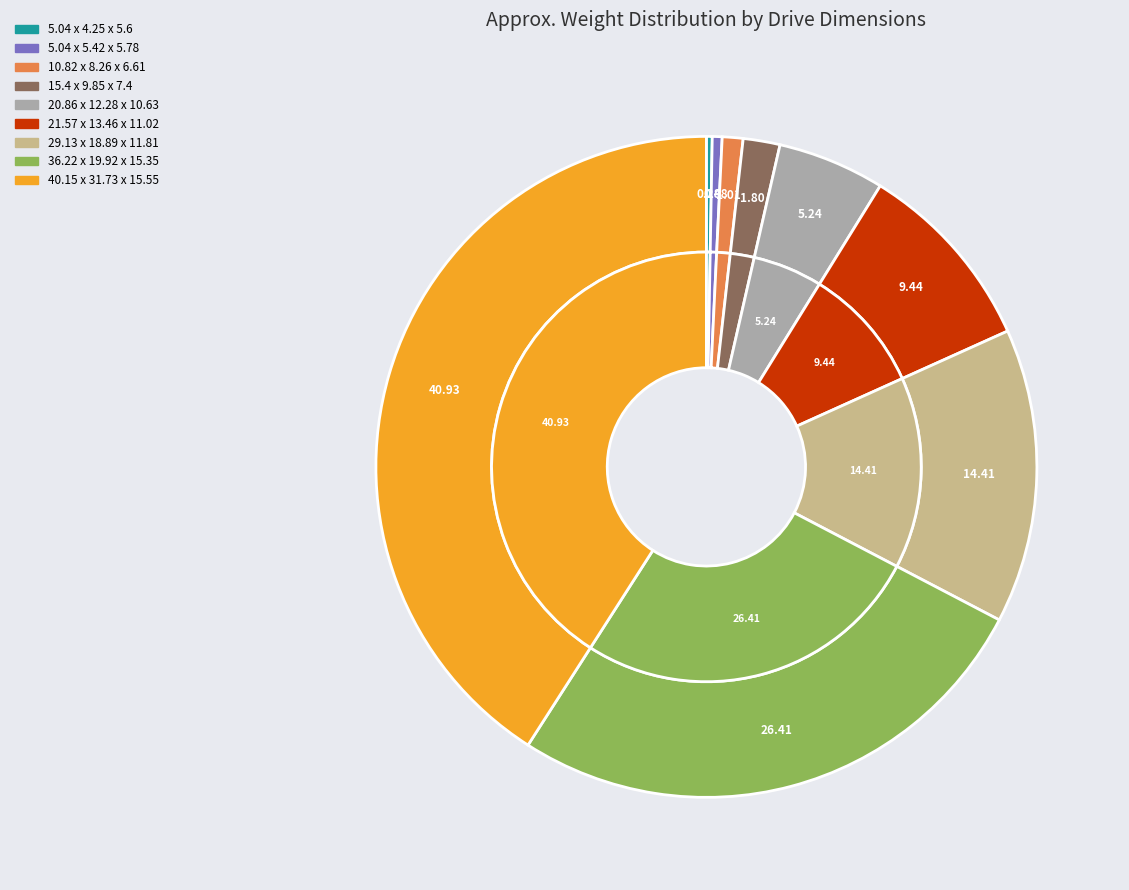

To the nearest percent, what is the average slice percentage?

11%